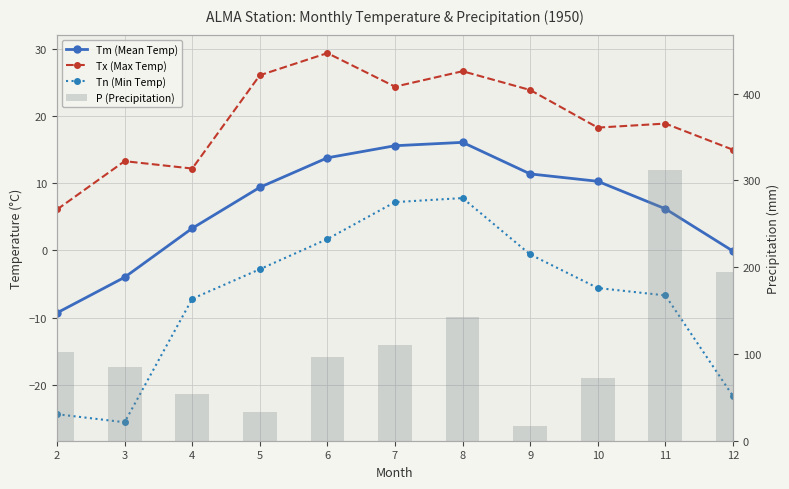

Reading right to left, list all the values displayed in this chart.

Tm (Mean Temp): 12=-0.1	11=6.2	10=10.3	9=11.4	8=16.1	7=15.6	6=13.8	5=9.4	4=3.3	3=-4.0	2=-9.3
Tx (Max Temp): 12=15.0	11=18.9	10=18.3	9=23.9	8=26.7	7=24.4	6=29.4	5=26.1	4=12.2	3=13.3	2=6.1
Tn (Min Temp): 12=-21.7	11=-6.7	10=-5.6	9=-0.6	8=7.8	7=7.2	6=1.7	5=-2.8	4=-7.2	3=-25.6	2=-24.4
P (Precipitation): 12=194.8	11=312.0	10=72.3	9=16.5	8=142.3	7=110.3	6=96.5	5=33.1	4=53.4	3=84.9	2=102.8